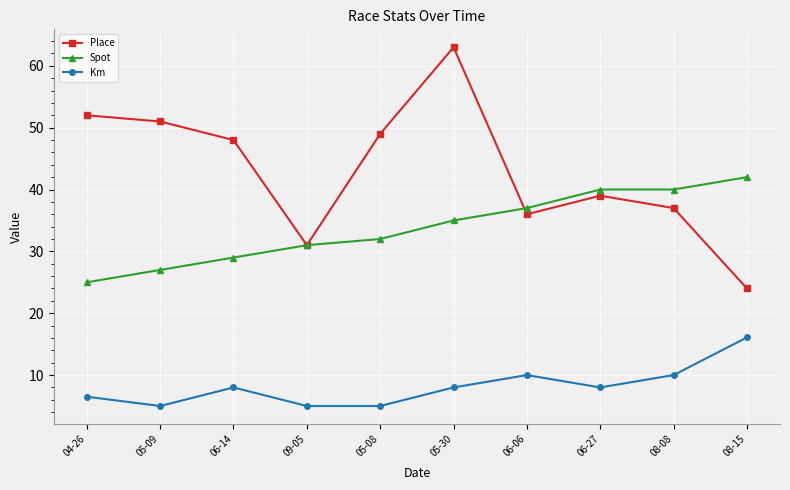

Rank the series by their average value, from highest to lowest.

Place, Spot, Km